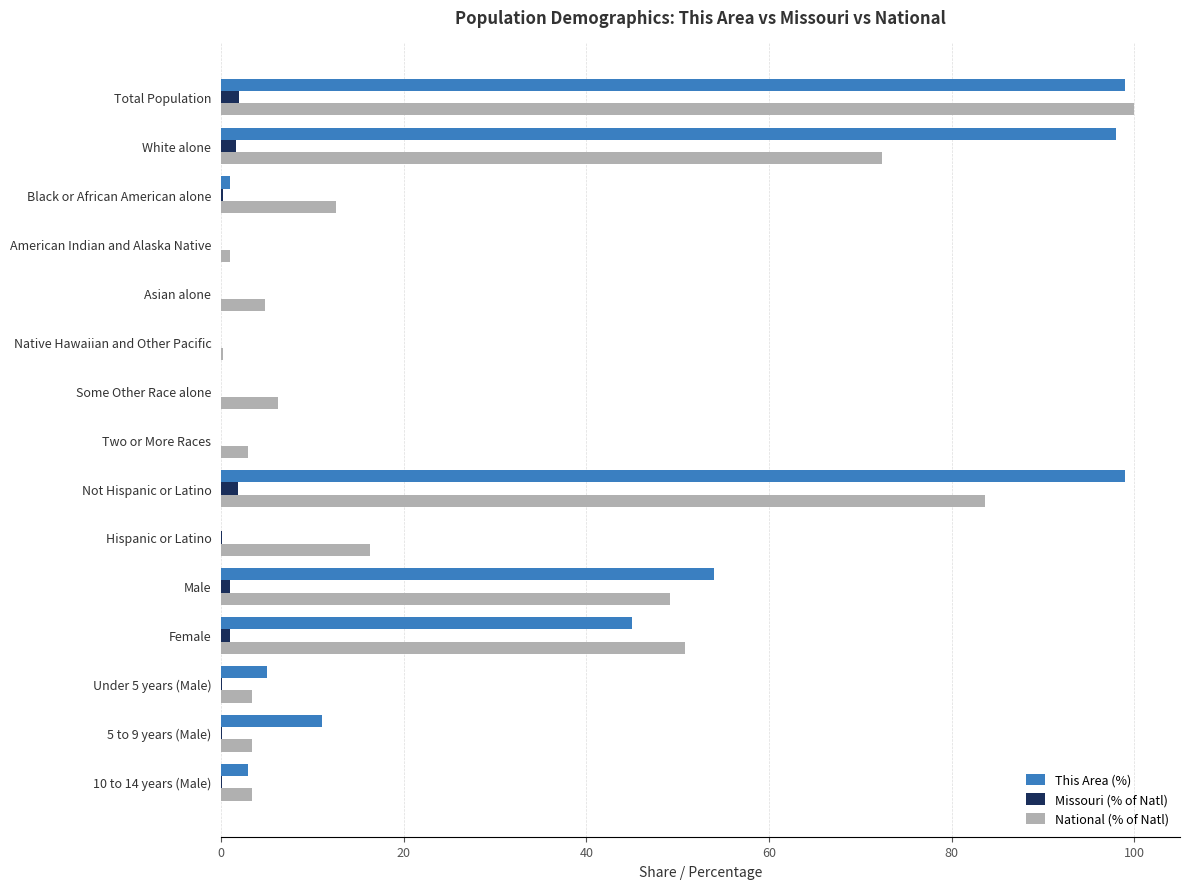

At which category is the sum across all series the highest?

Total Population